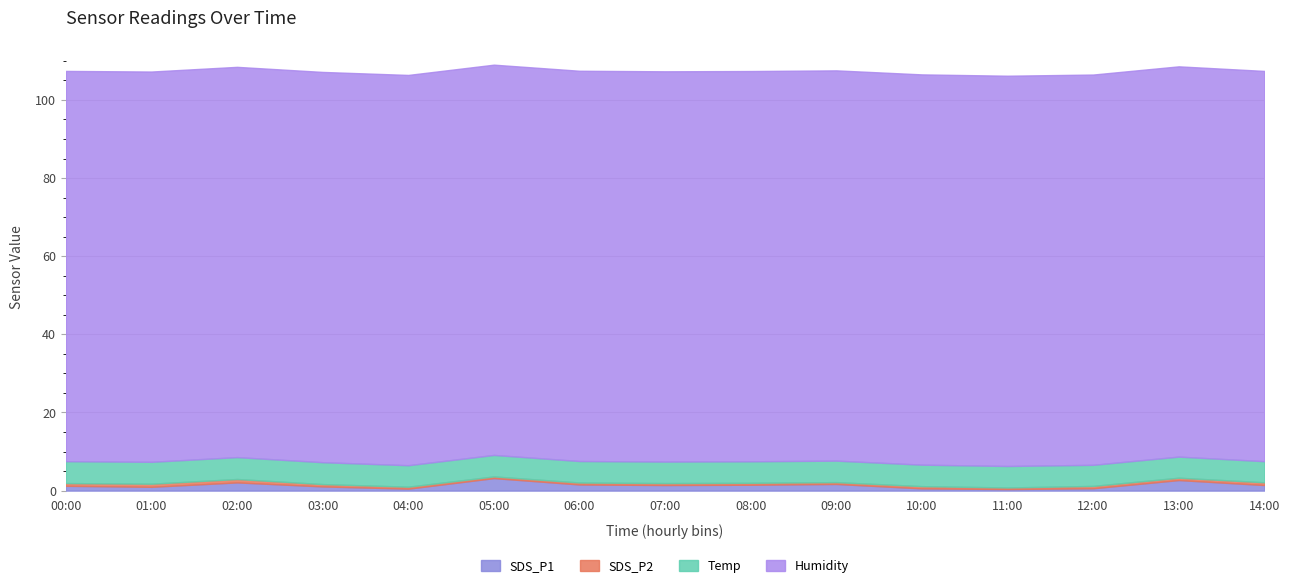

List the labels in order of Humidity value, largest first.

00:00, 01:00, 02:00, 03:00, 04:00, 05:00, 06:00, 07:00, 08:00, 09:00, 10:00, 11:00, 12:00, 13:00, 14:00